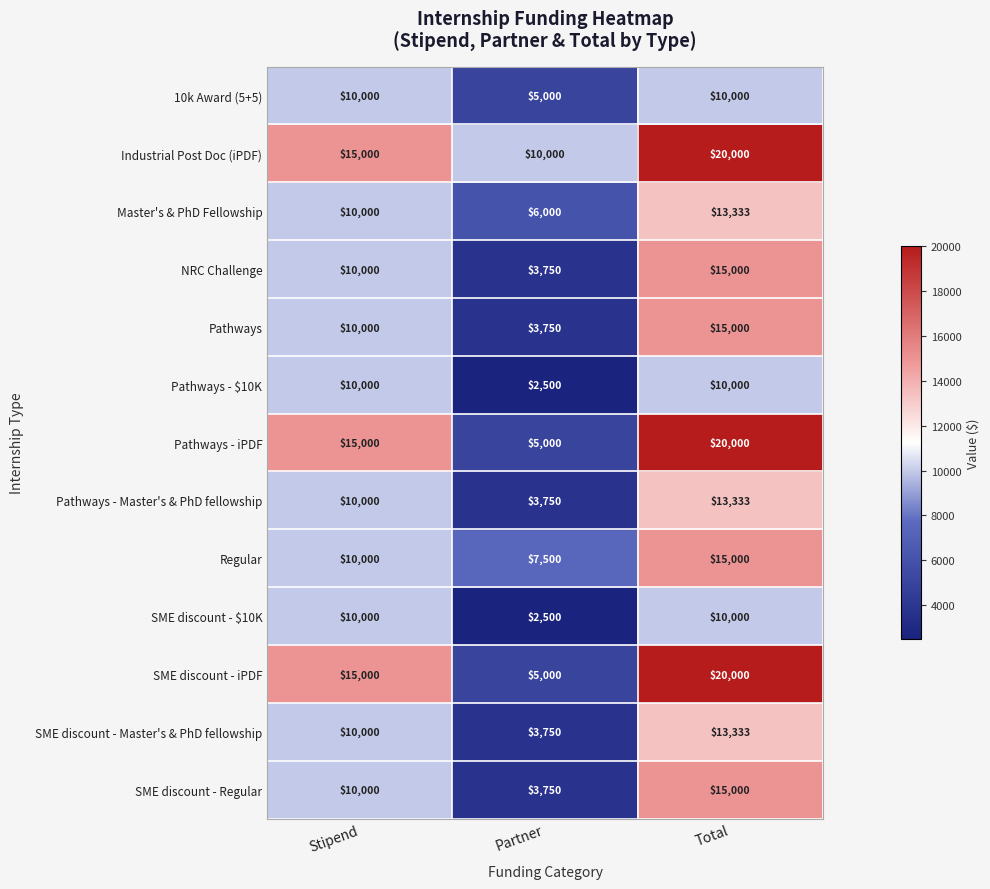

What is the spread (max minus min) of values at Total?

10000